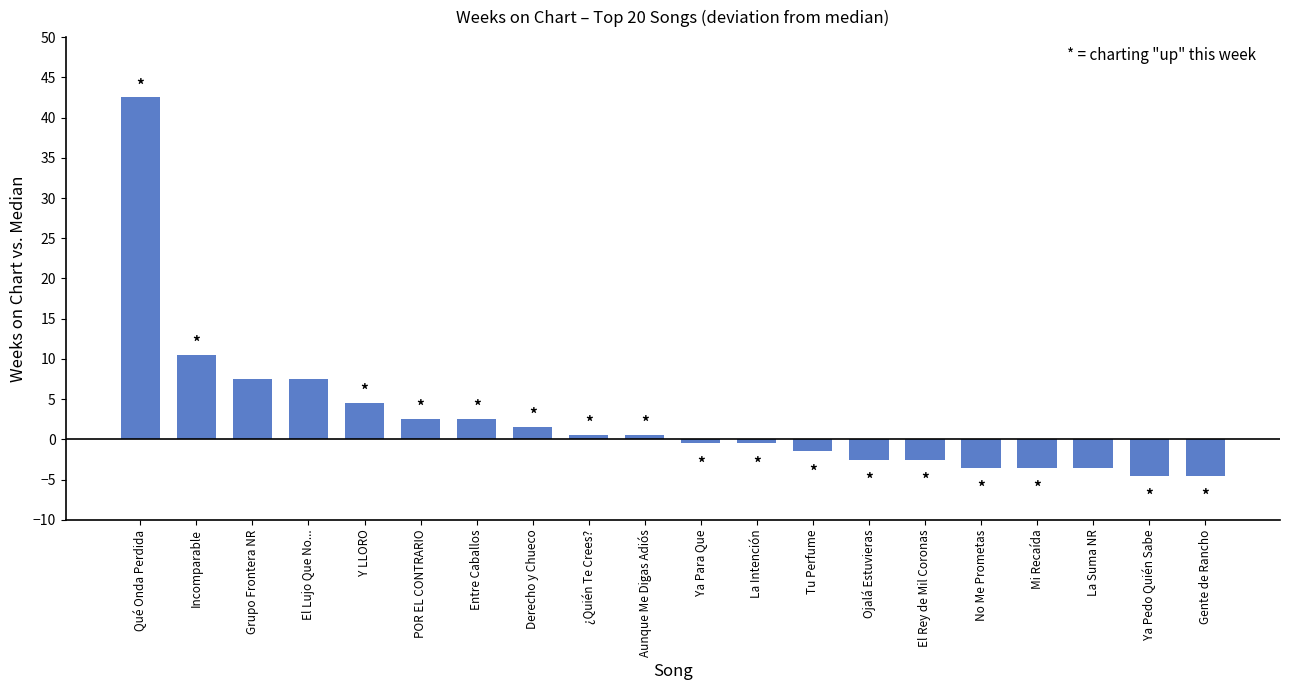

The chart shows a value of 0.5 at ¿Quién Te Crees?. True or false?

True